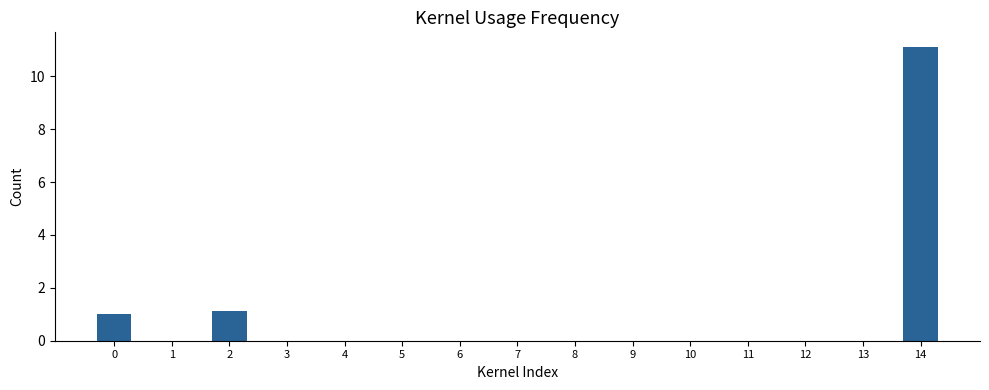

Reading right to left, transcribe all the data shown in this chart.

14=11.1	13=0.0	12=0.0	11=0.0	10=0.0	9=0.0	8=0.0	7=0.0	6=0.0	5=0.0	4=0.0	3=0.0	2=1.1	1=0.0	0=1.0